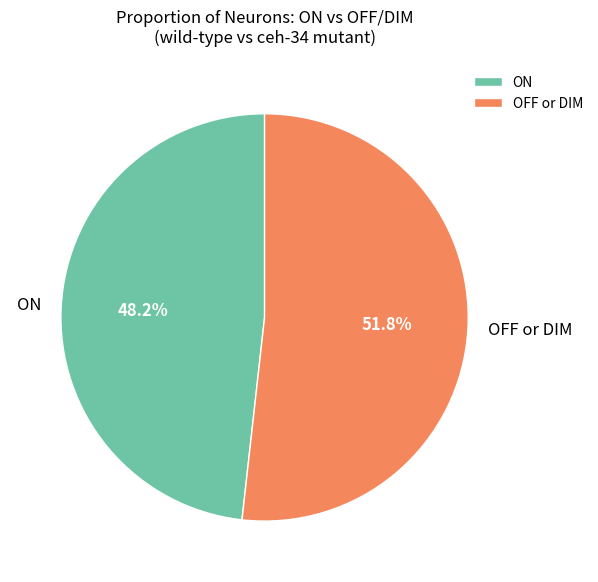

To the nearest percent, what is the difference between the largest and smallest slice percentages?

4%